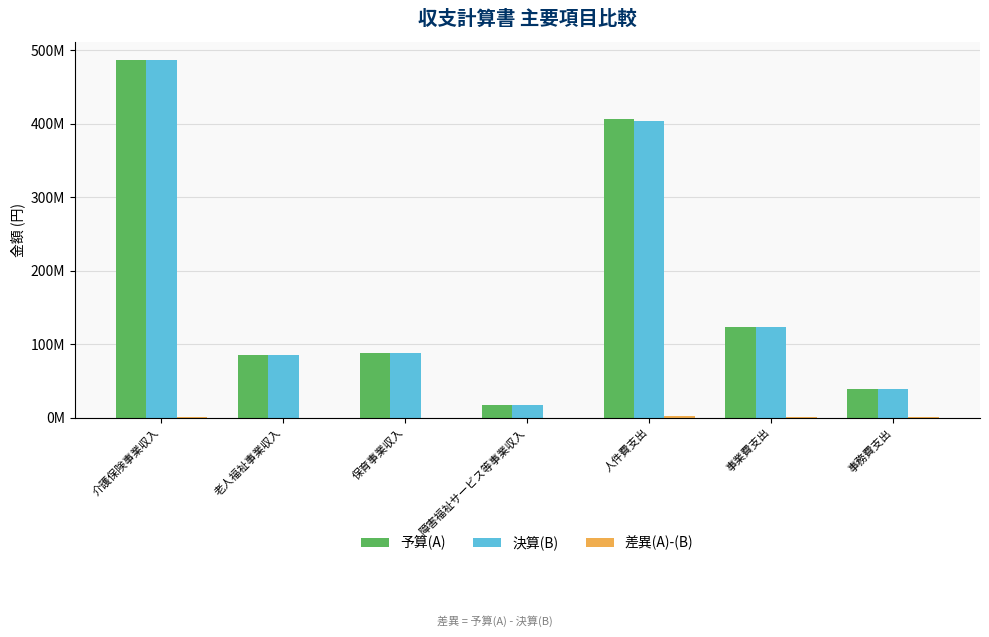

Which series has the largest total across all categories?

予算(A)